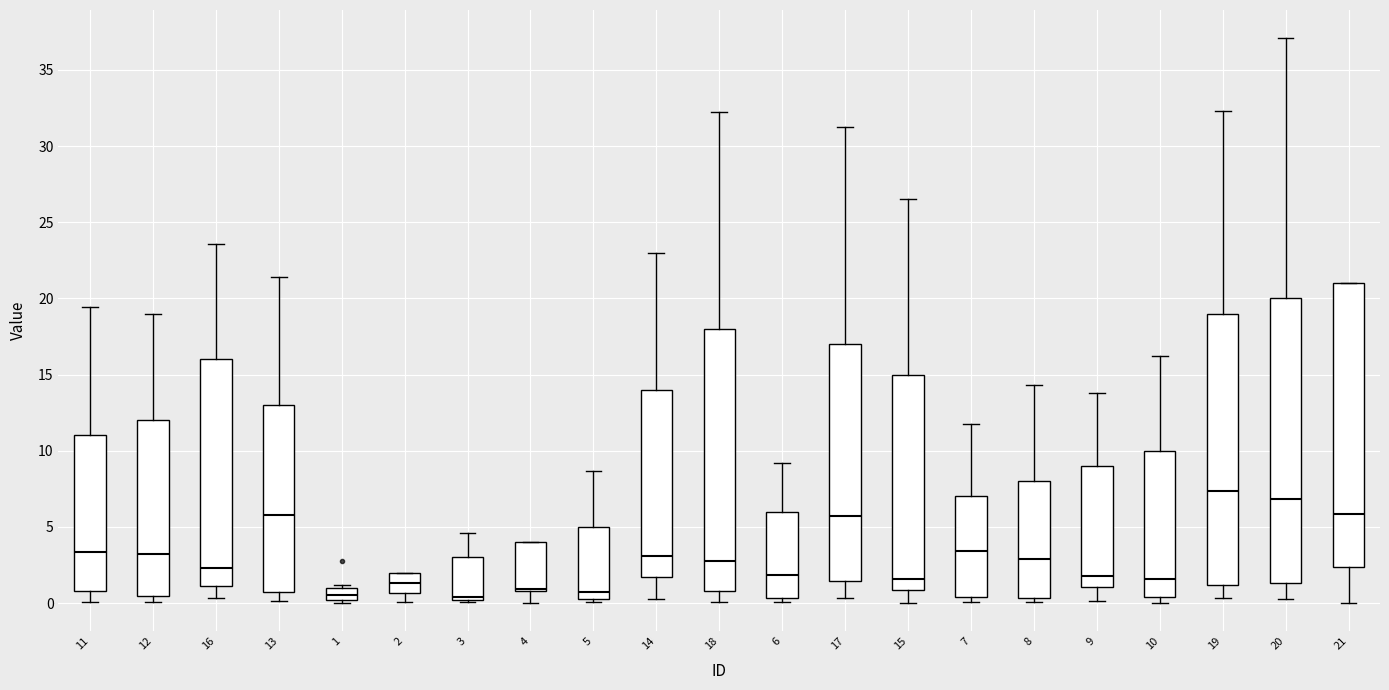

Where does the upper whisker of the box at x = 17 end on the y-axis? The values are not printed on the chart, so give them approximately, as read against the axis.

31.0